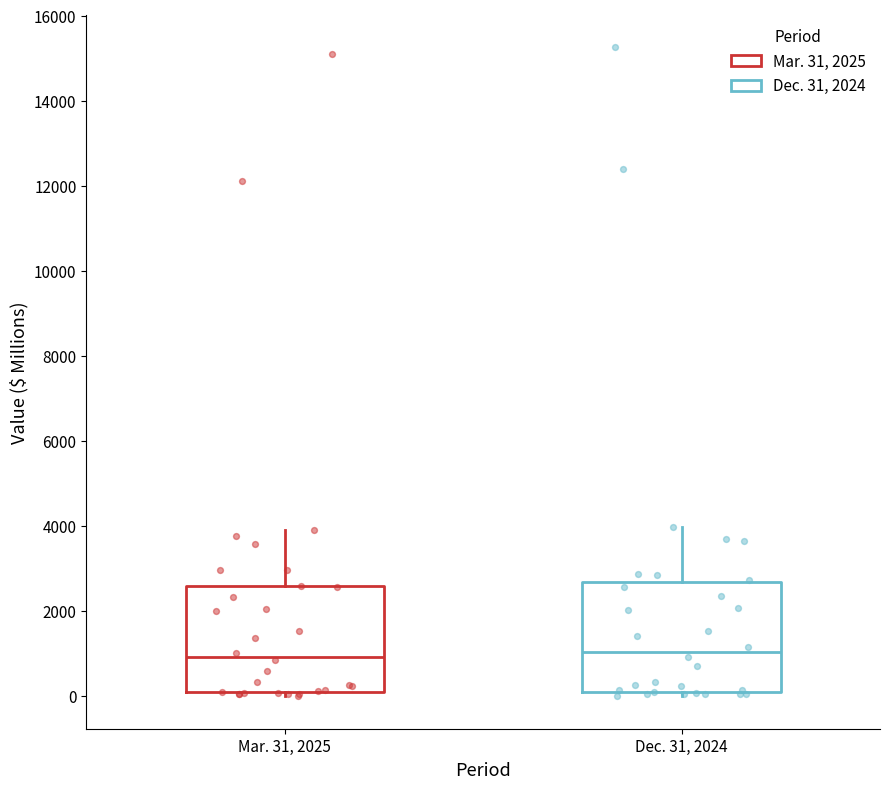

Reading left to right, transcribe this box plot: for each box, give where its median line is, the range the box spans, and where its two whiskers end, as read against the y-axis. The values are not printed on the chart, so give them approximately, as read against the axis.

Mar. 31, 2025: median 1000, box 0 to 2600, whiskers 0 (just below the box's lower edge) to 4000
Dec. 31, 2024: median 1000, box 0 to 2600, whiskers 0 (just below the box's lower edge) to 4000